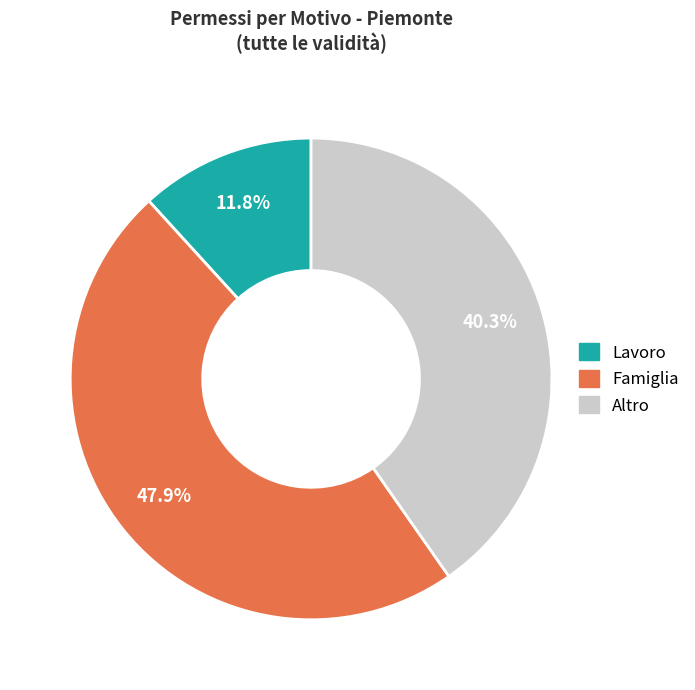

To the nearest percent, what is the average slice percentage?

33%